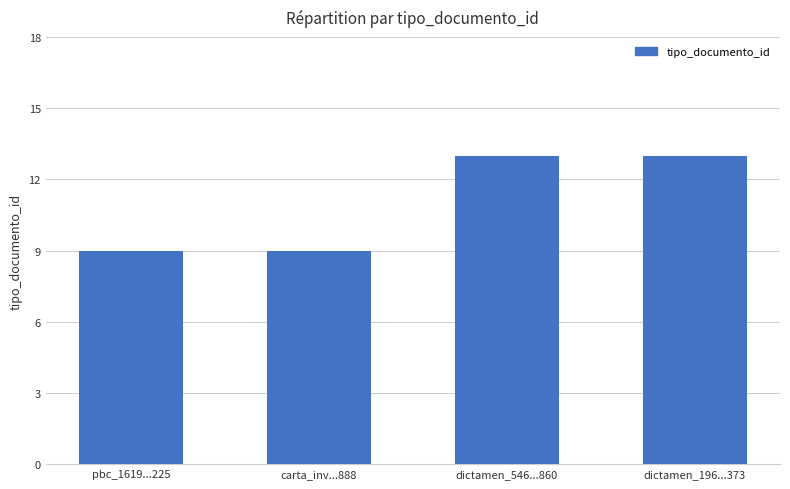

Count the values in the range 9 to 13.

4